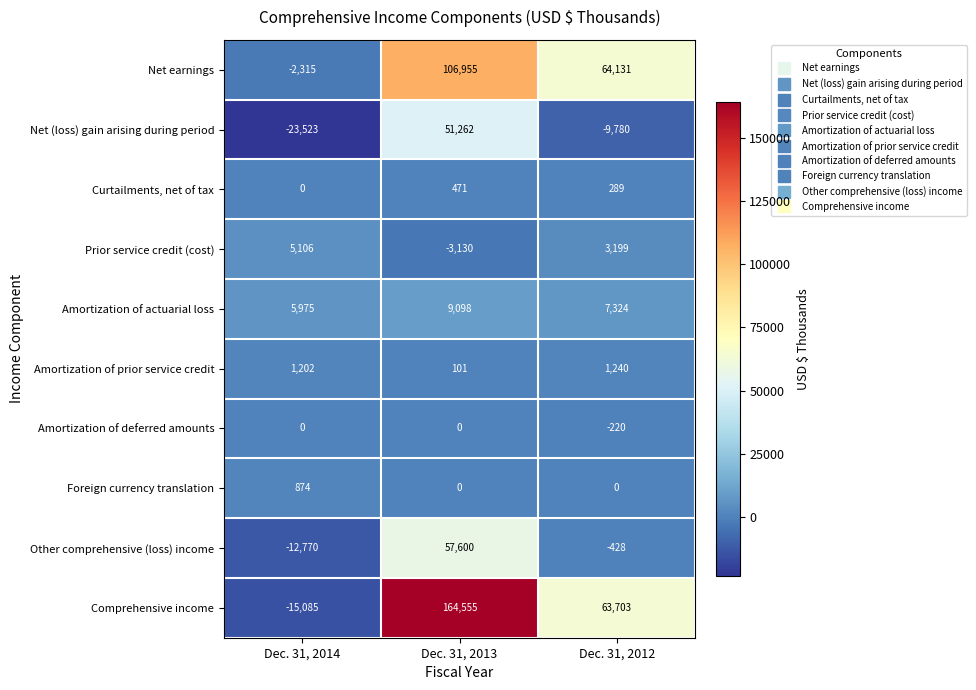

What is the total value across all series at Dec. 31, 2014?

-40536